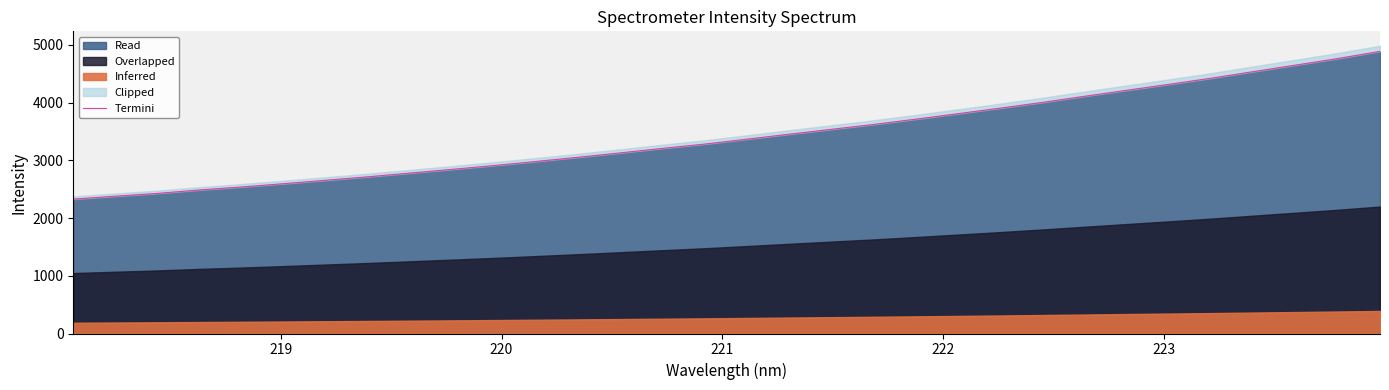

The value at 17 is 5717.8. True or false?

False